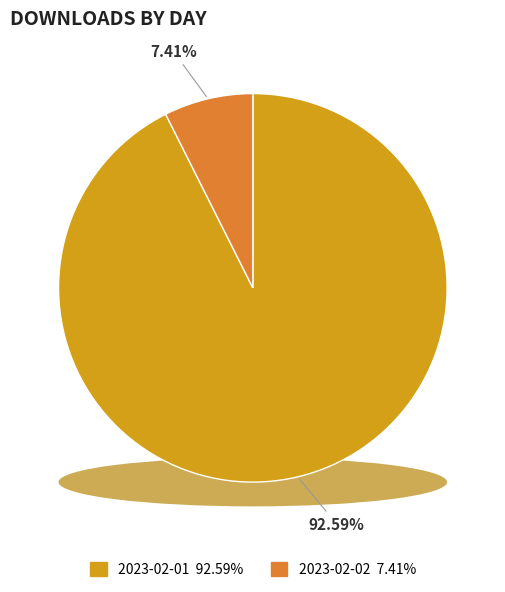

Does 2023-02-01 represent more than half of the total?

Yes